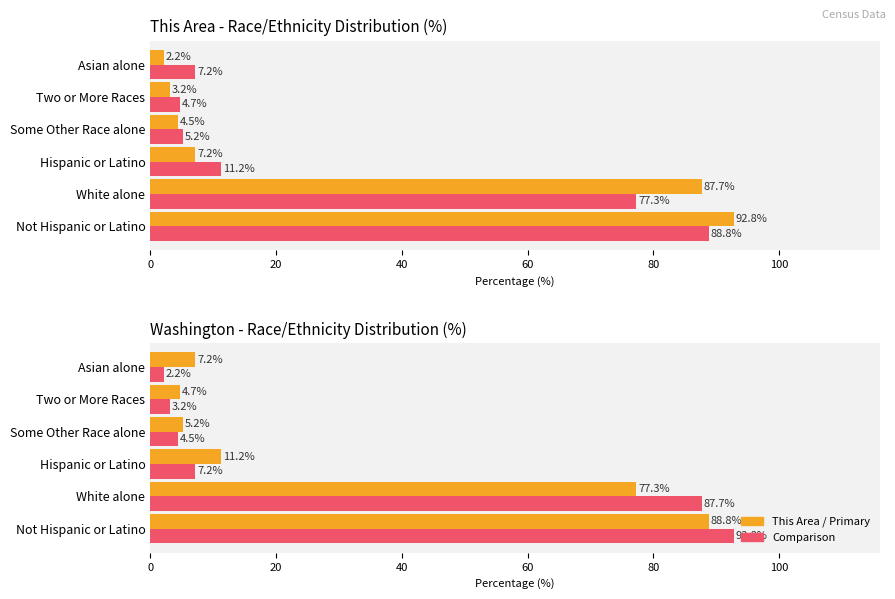

What is the greatest value displayed?

92.8